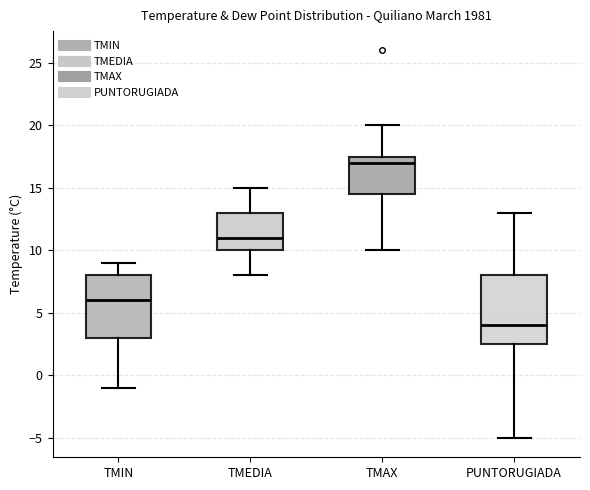

Which box has the lowest median line?

PUNTORUGIADA